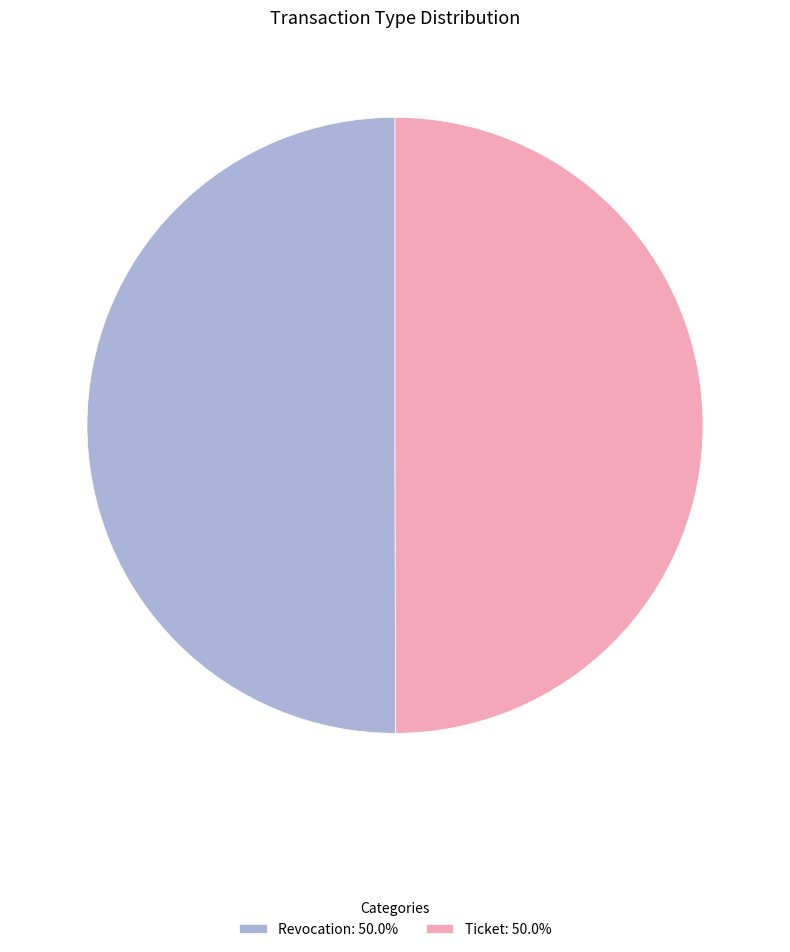

True or false: Ticket accounts for 50% of the total.

True